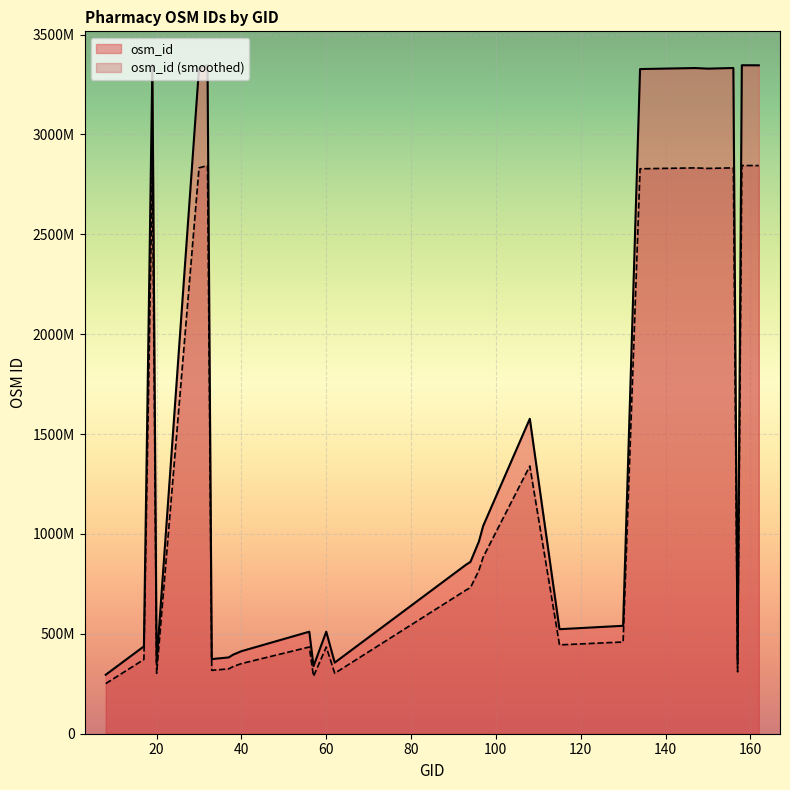

How many interior local valleys (lower than both neighbors) does the data have?

6